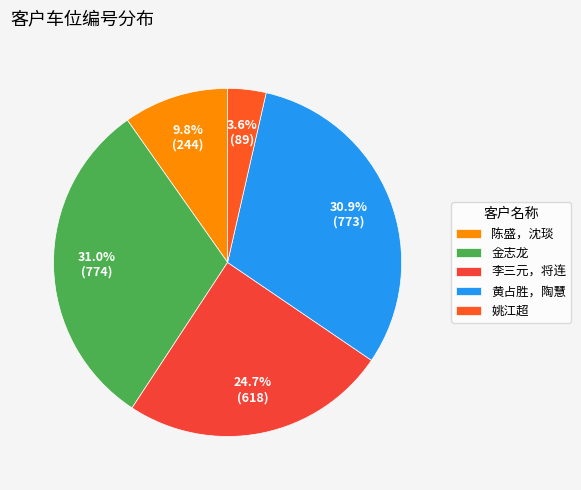

Which has a higher value, 黄占胜，陶慧 or 李三元，将连?

黄占胜，陶慧